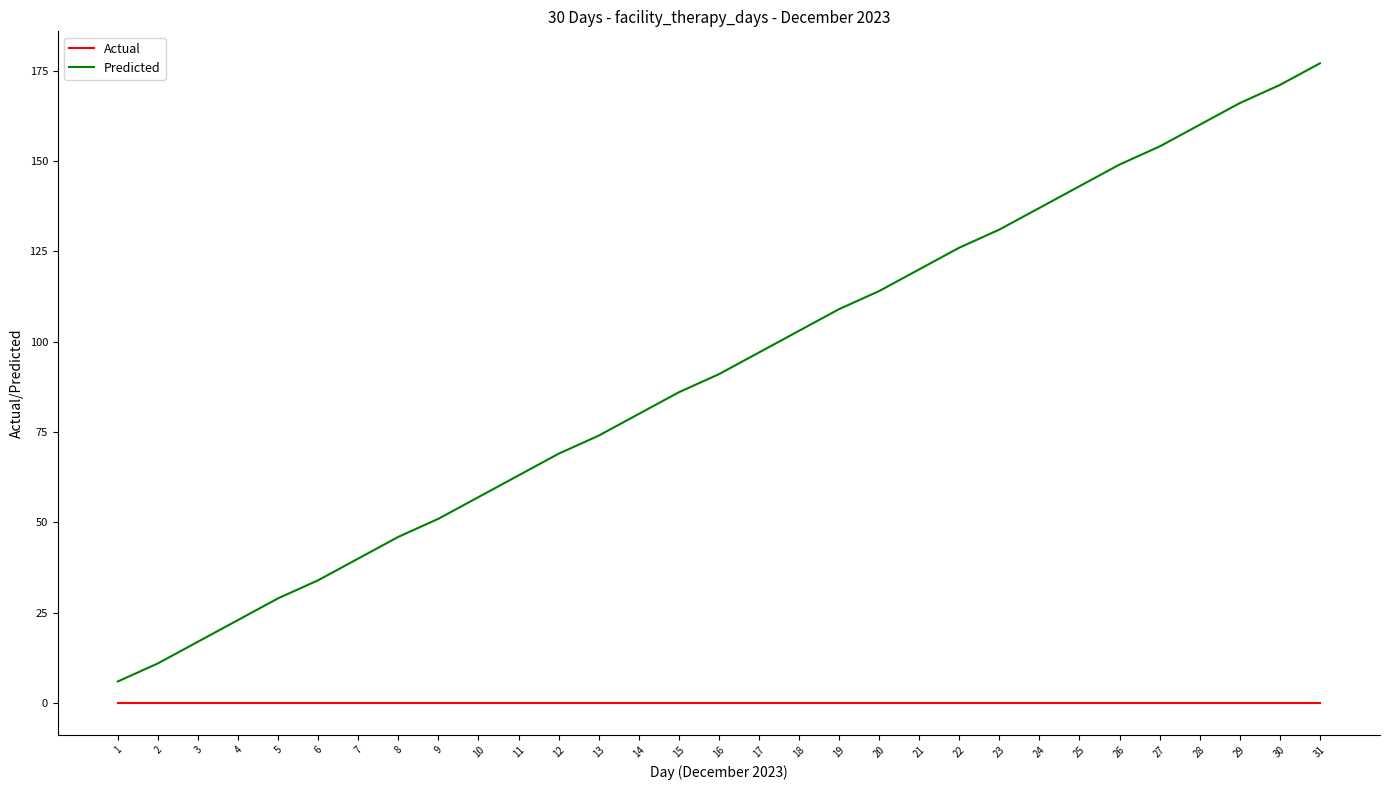

List the series in order of their peak value, lowest first.

Actual, Predicted